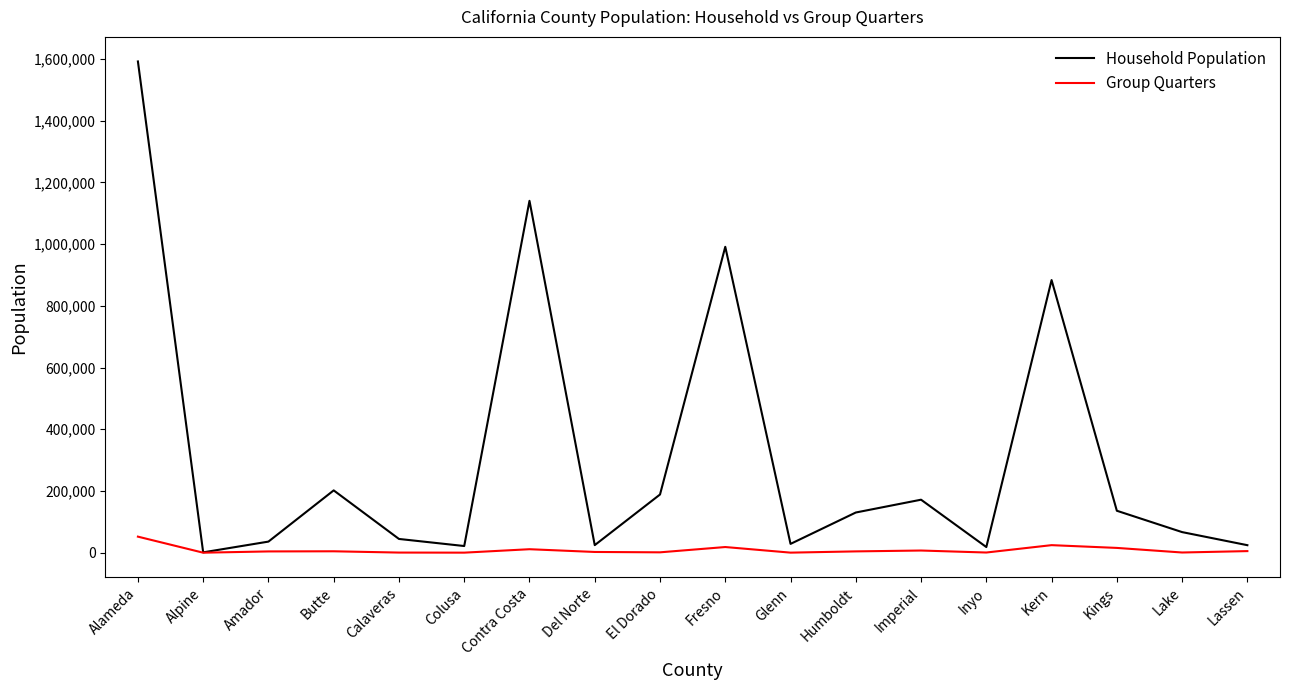

How many lines are shown in the chart?

2